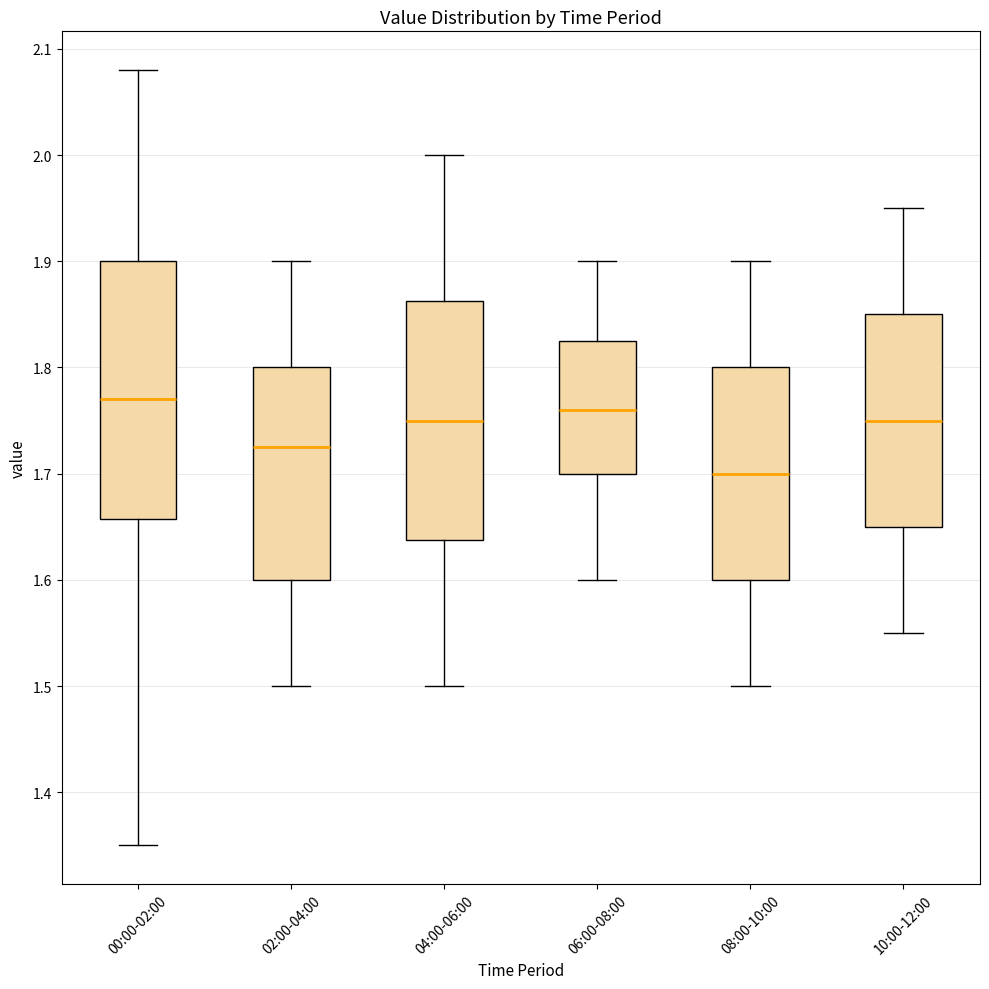

Reading left to right, read every box against the y-axis: the position of its median line, the range the box covers, and the ends of its whiskers. The values are not printed on the chart, so give them approximately, as read against the axis.

00:00-02:00: median 1.77, box 1.66 to 1.90, whiskers 1.35 to 2.08
02:00-04:00: median 1.73, box 1.60 to 1.80, whiskers 1.50 to 1.90
04:00-06:00: median 1.75, box 1.64 to 1.86, whiskers 1.50 to 2.00
06:00-08:00: median 1.76, box 1.70 to 1.83, whiskers 1.60 to 1.90
08:00-10:00: median 1.70, box 1.60 to 1.80, whiskers 1.50 to 1.90
10:00-12:00: median 1.75, box 1.65 to 1.85, whiskers 1.55 to 1.95